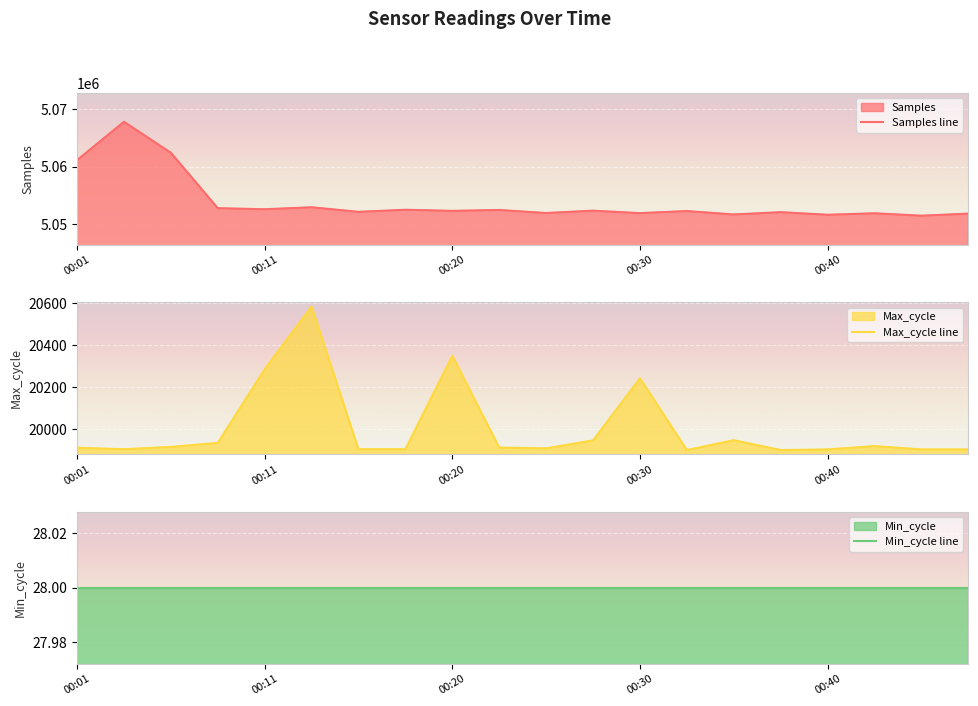

True or false: Max_cycle and Samples intersect in this chart.

False